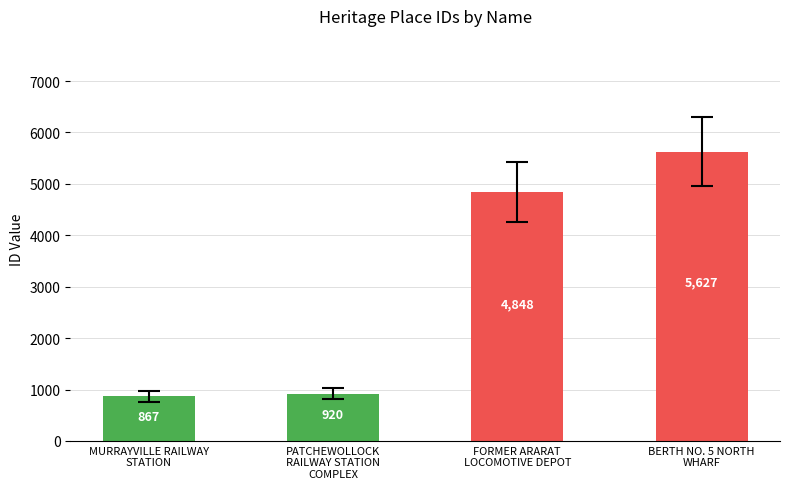

How many categories are shown in the chart?

4